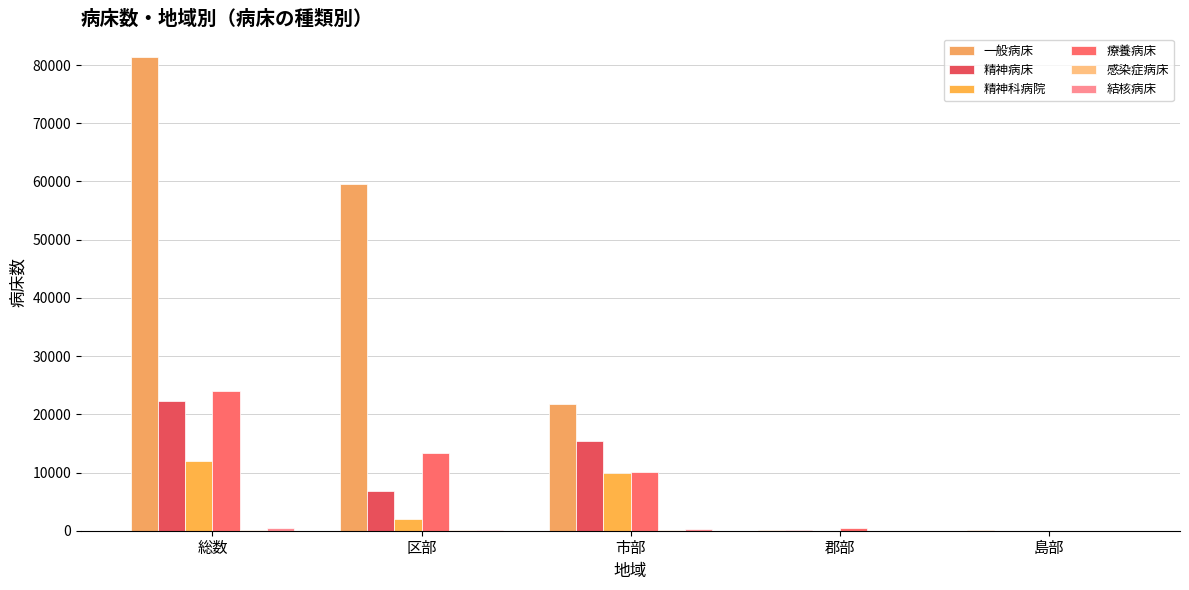

What is the sum of all 結核病床 values?

1002